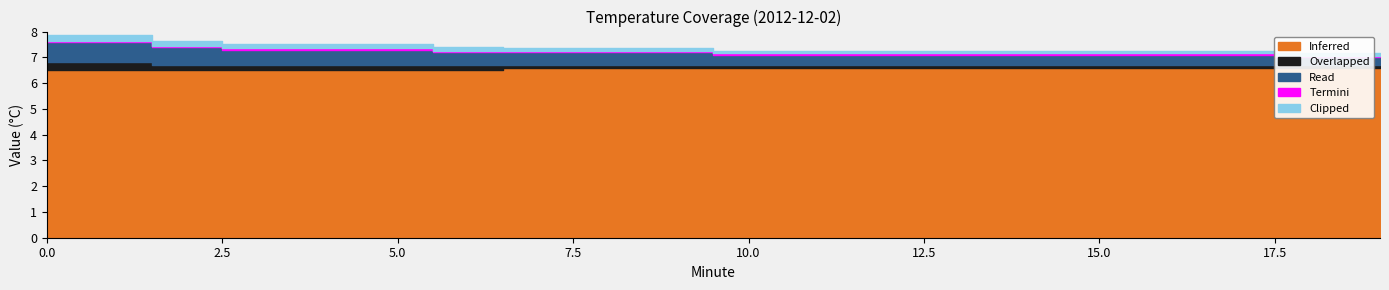

What are all the series names shown in the legend?

Inferred, Overlapped, Read, Termini, Clipped